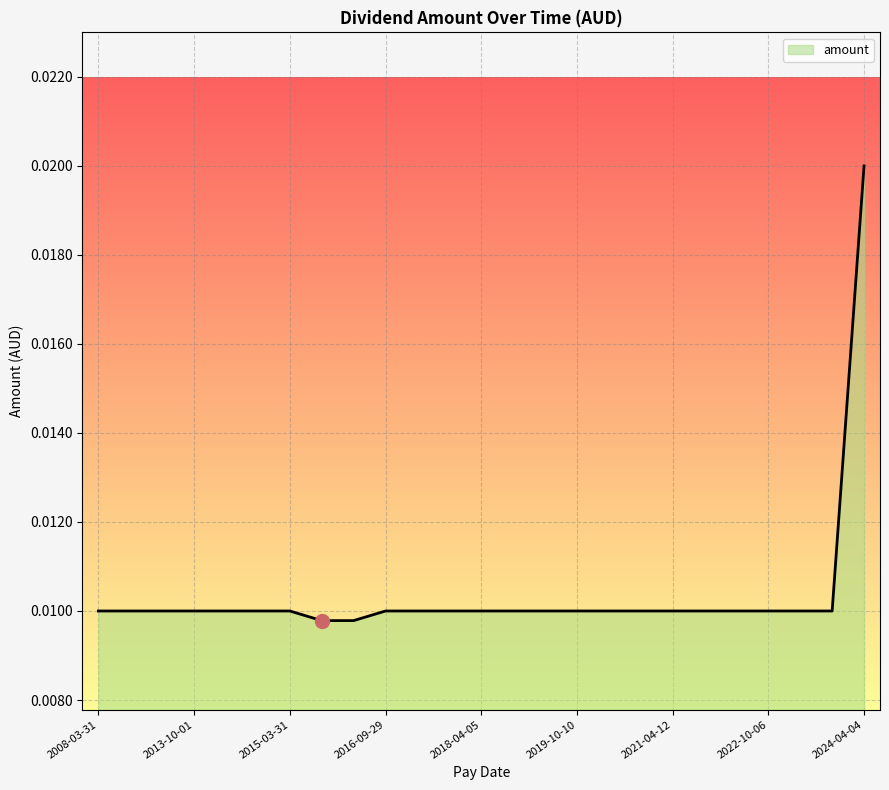

Is this an area chart (filled region under the line)?

Yes